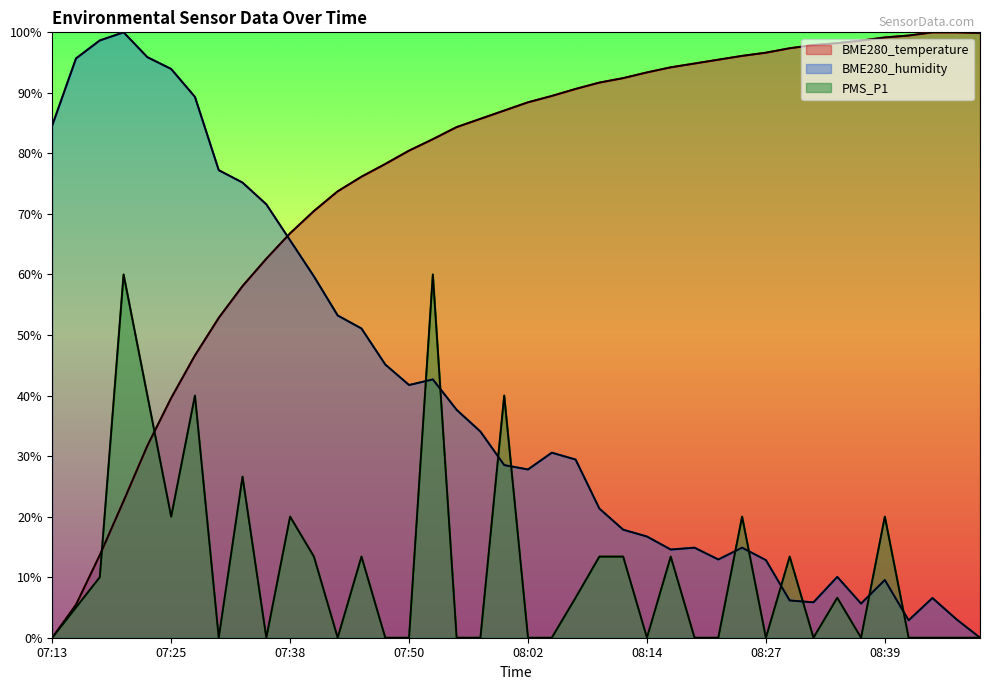

At how many categories does at least one series exceed 12?

40